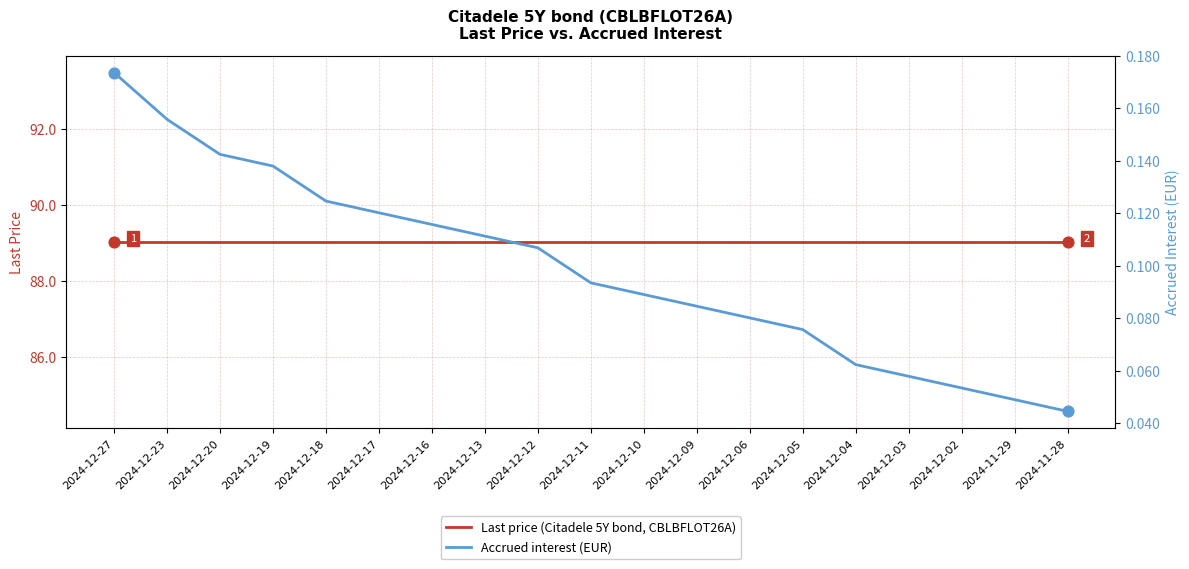

At how many categories does at least one series exceed 72?

19